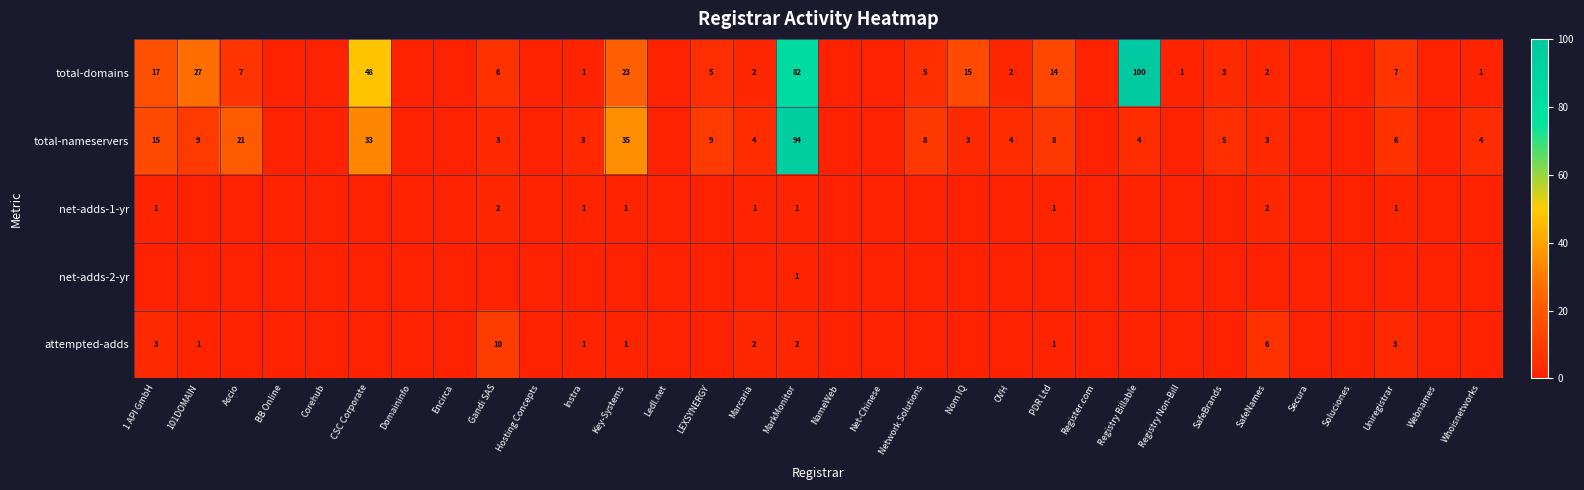

True or false: total-domains has a value of 1 at Registry Non-Bill.

True